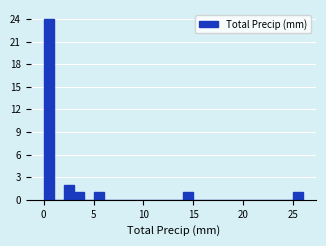

Around what value on the x-axis is the tallest bar? Give the approximate position of its centre, as read against the axis.

0.5